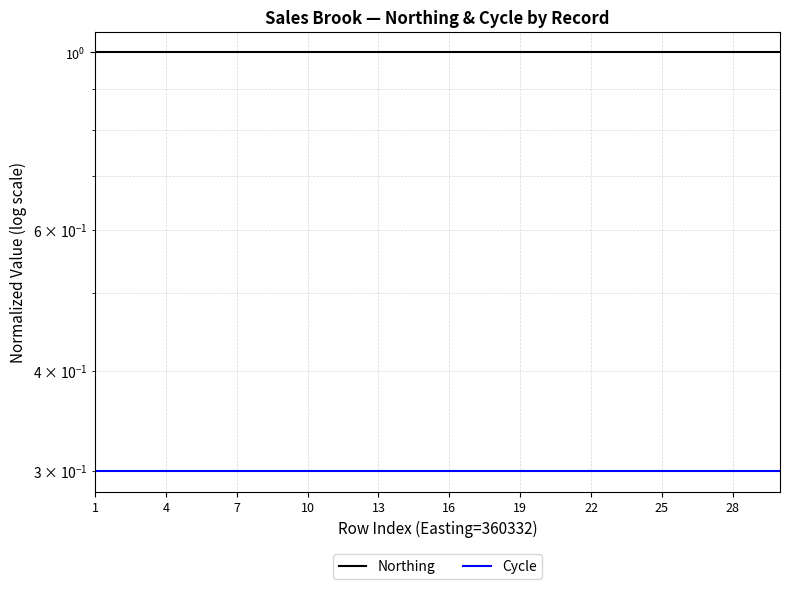

True or false: Cycle has a value of 0.4 at 23.

False